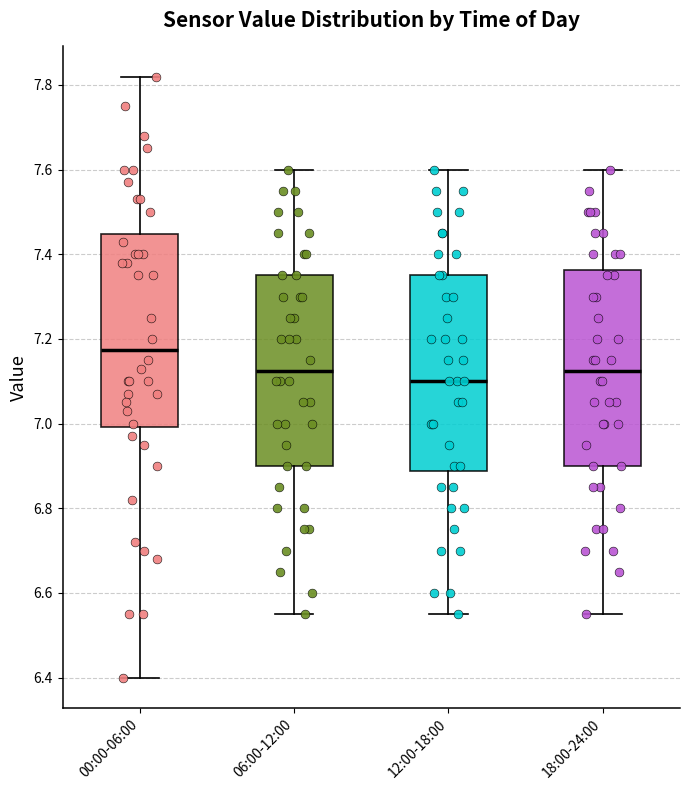

Reading left to right, read every box against the y-axis: the position of its median line, the range the box covers, and the ends of its whiskers. The values are not printed on the chart, so give them approximately, as read against the axis.

00:00-06:00: median 7.18, box 7.00 to 7.44, whiskers 6.40 to 7.82
06:00-12:00: median 7.12, box 6.90 to 7.36, whiskers 6.56 to 7.60
12:00-18:00: median 7.10, box 6.88 to 7.36, whiskers 6.56 to 7.60
18:00-24:00: median 7.12, box 6.90 to 7.36, whiskers 6.56 to 7.60